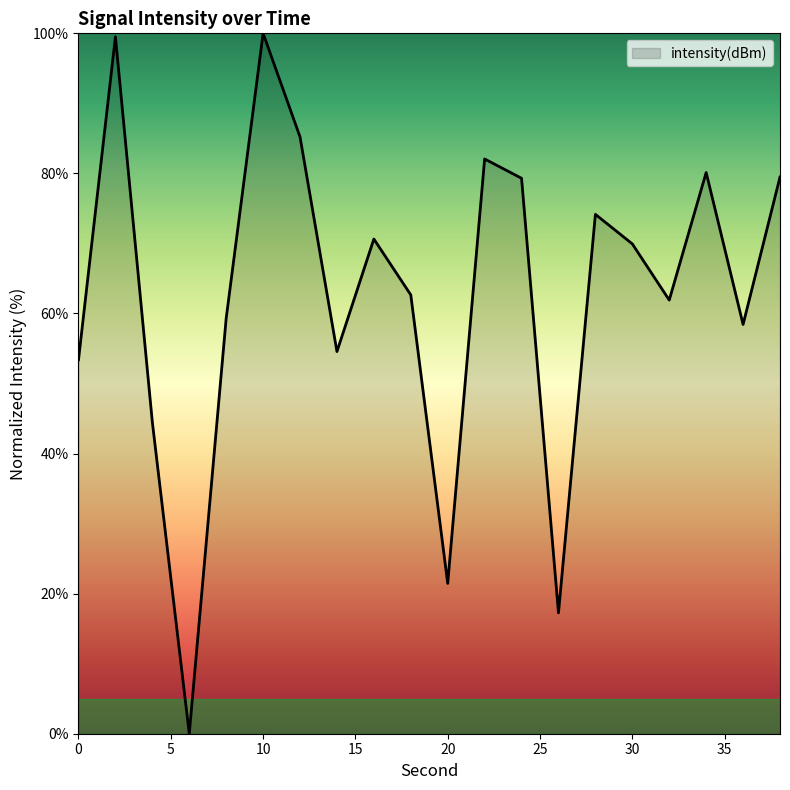

What is the greatest value displayed?

100.0